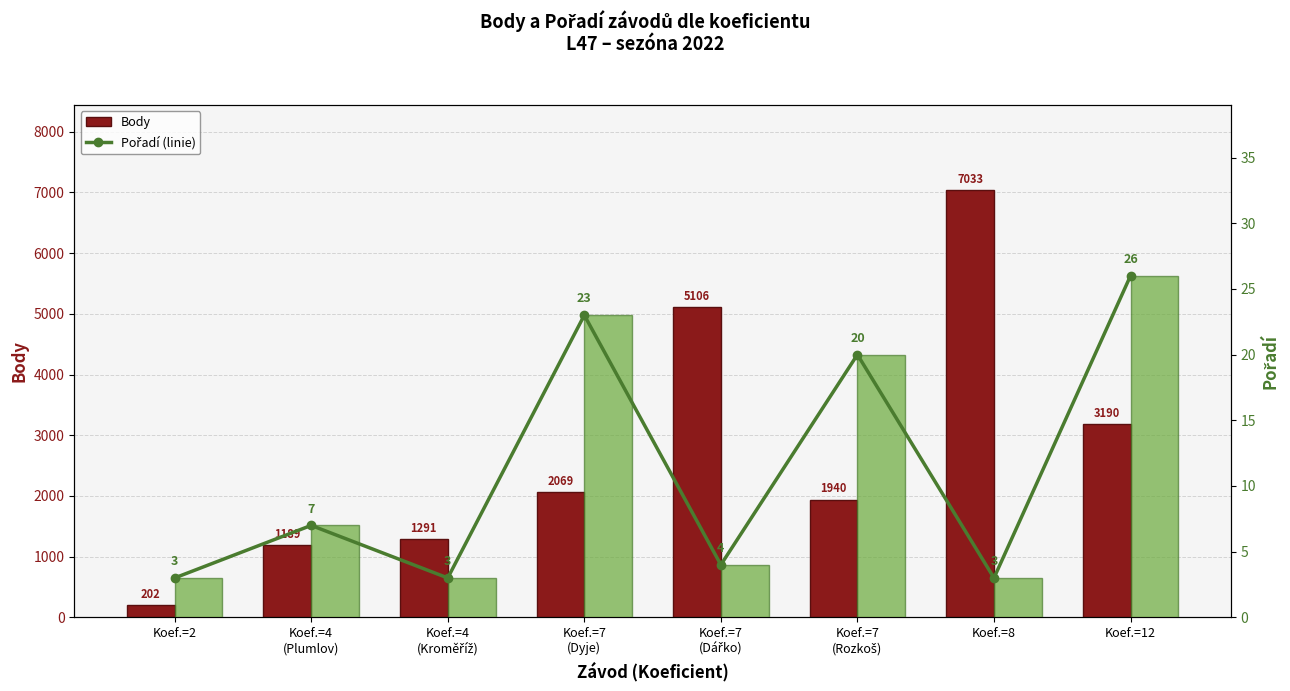

At which label is Pořadí closest to 14?

Koef.=7
(Rozkoš)